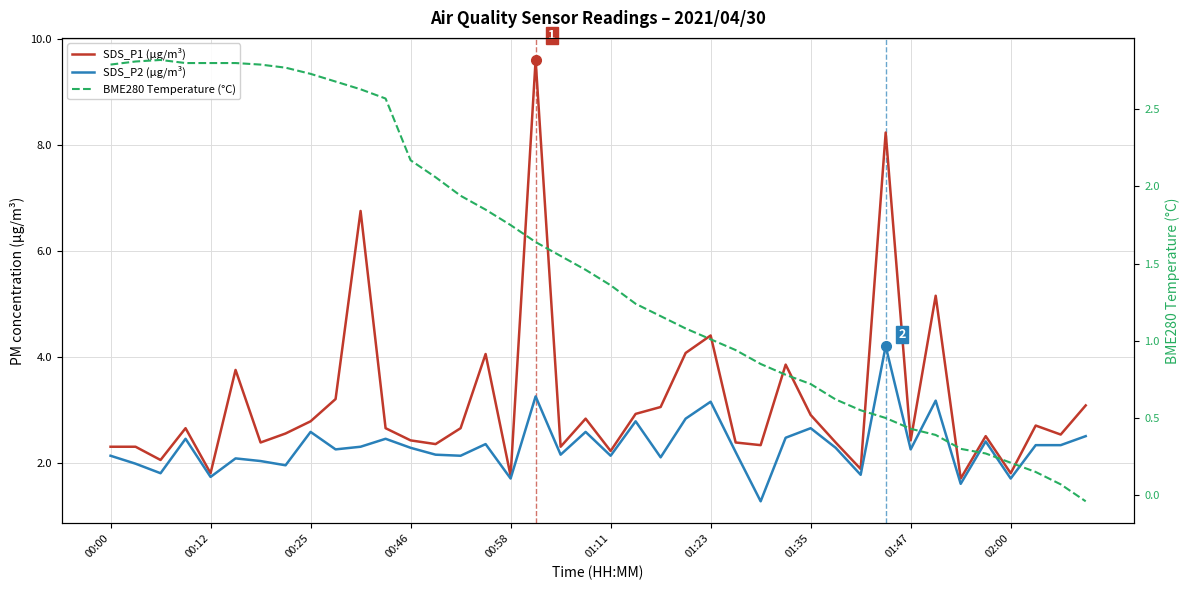

The value of SDS_P1 (µg/m³) at 00:46 is 2.4. True or false?

True